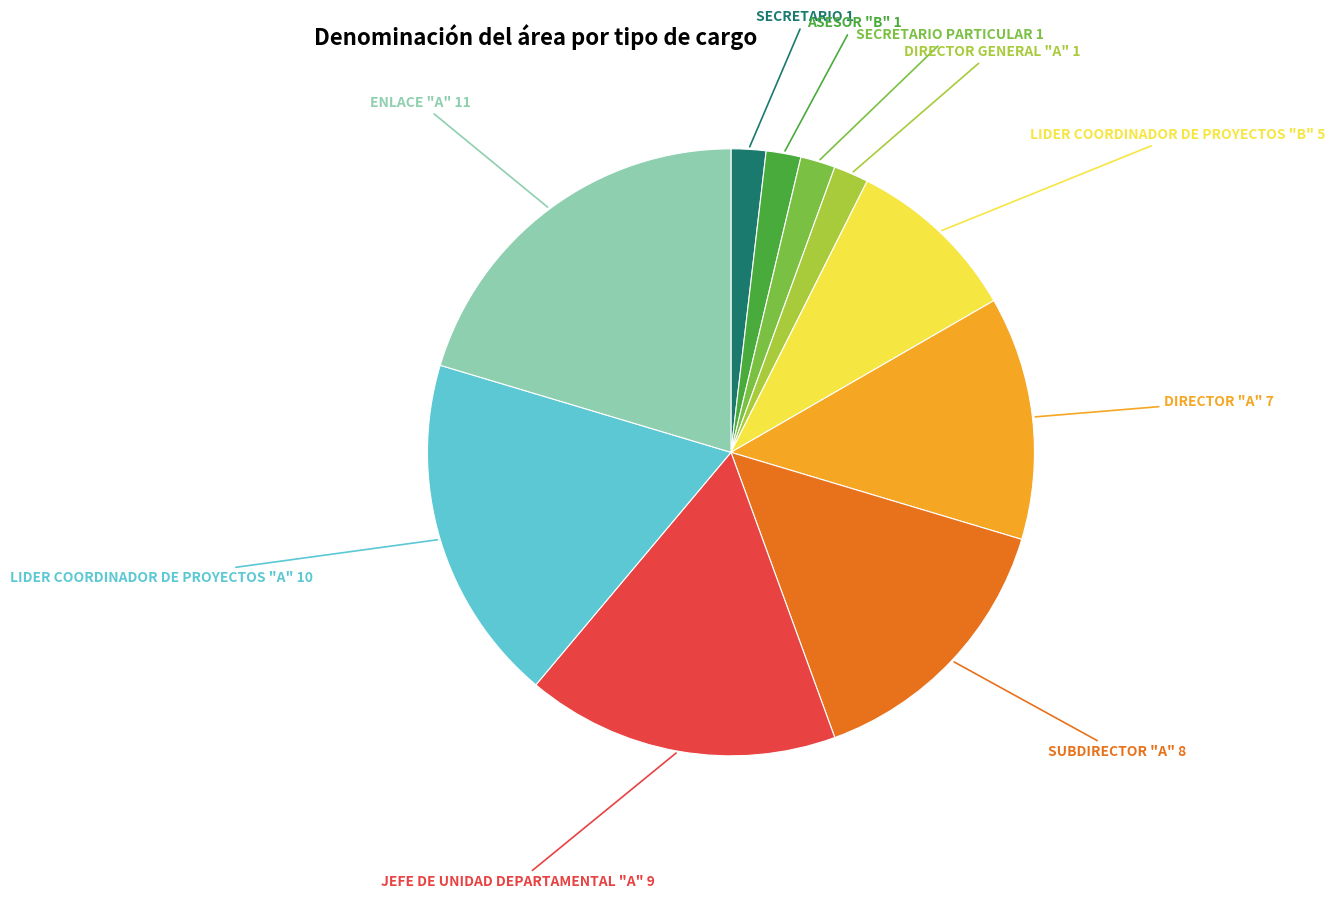

Combined, do LIDER COORDINADOR DE PROYECTOS "B" and SECRETARIO account for over 50%?

No